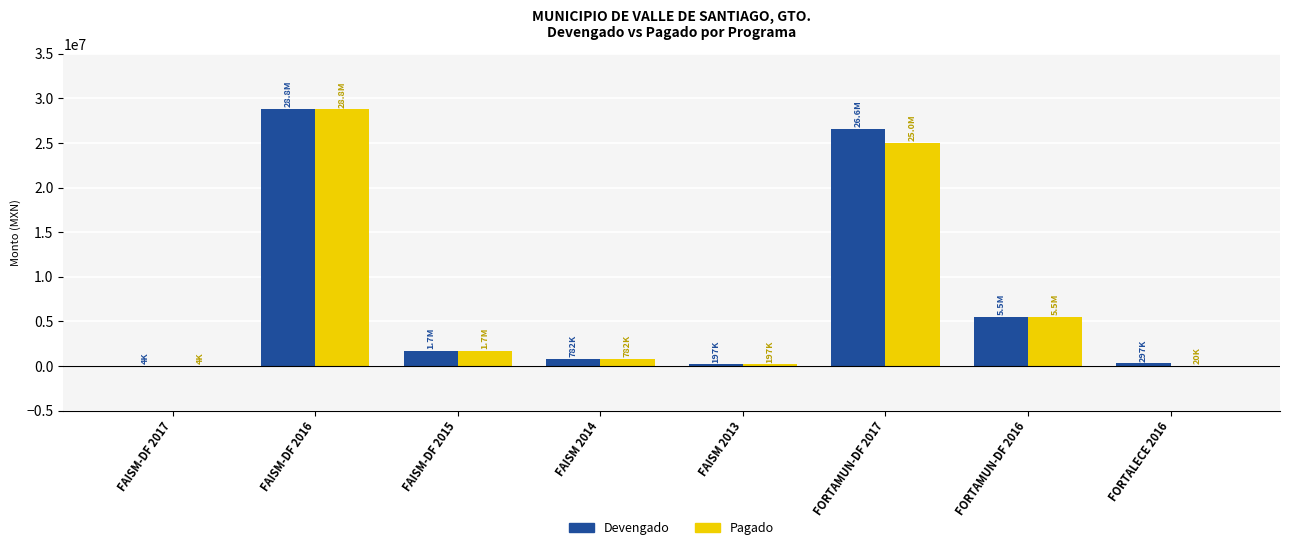

How many groups of bars are there?

8